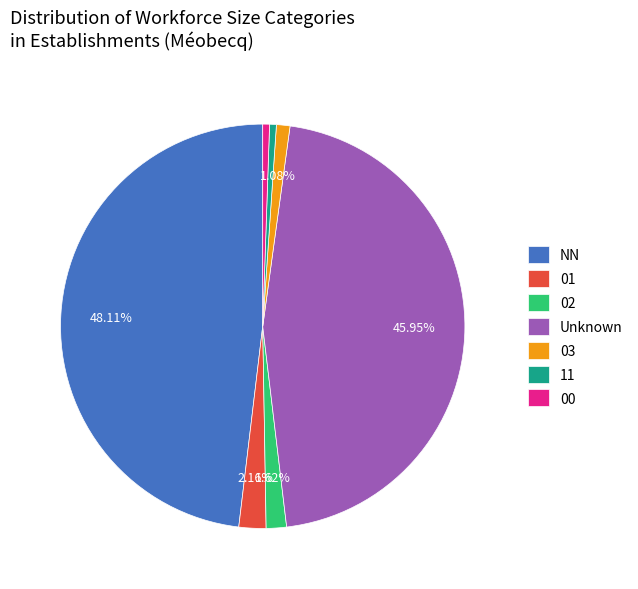

How many segments does this pie chart have?

7